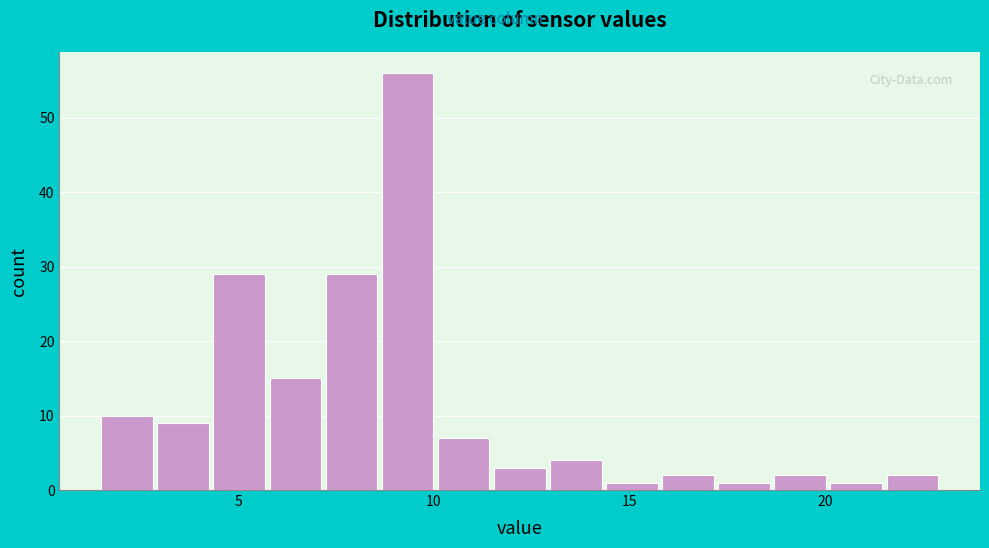

Read against the x-axis, roughly where is the centre of the tallest bar?

9.5